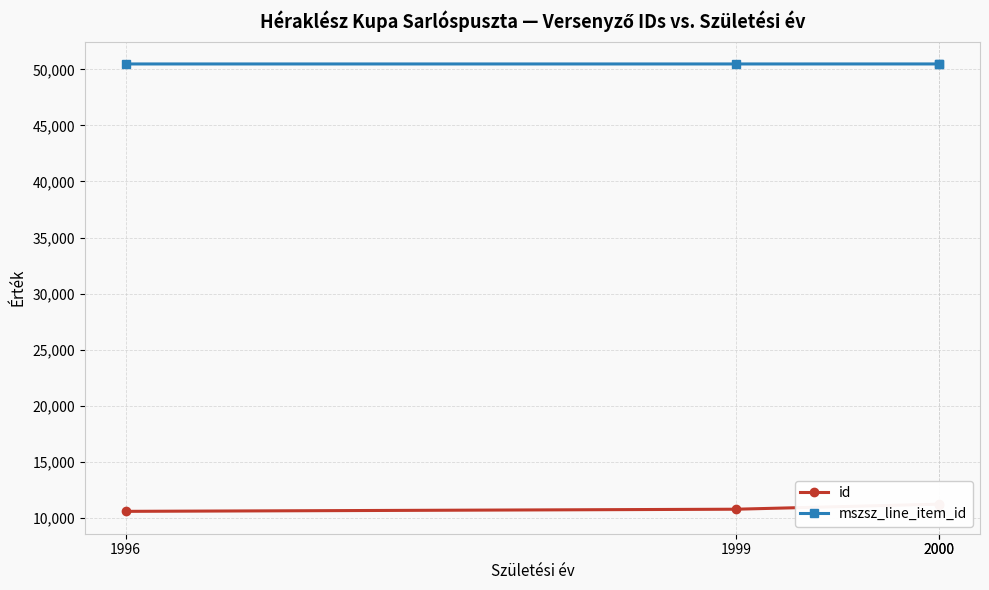

Does the chart display data point markers on the line(s)?

Yes